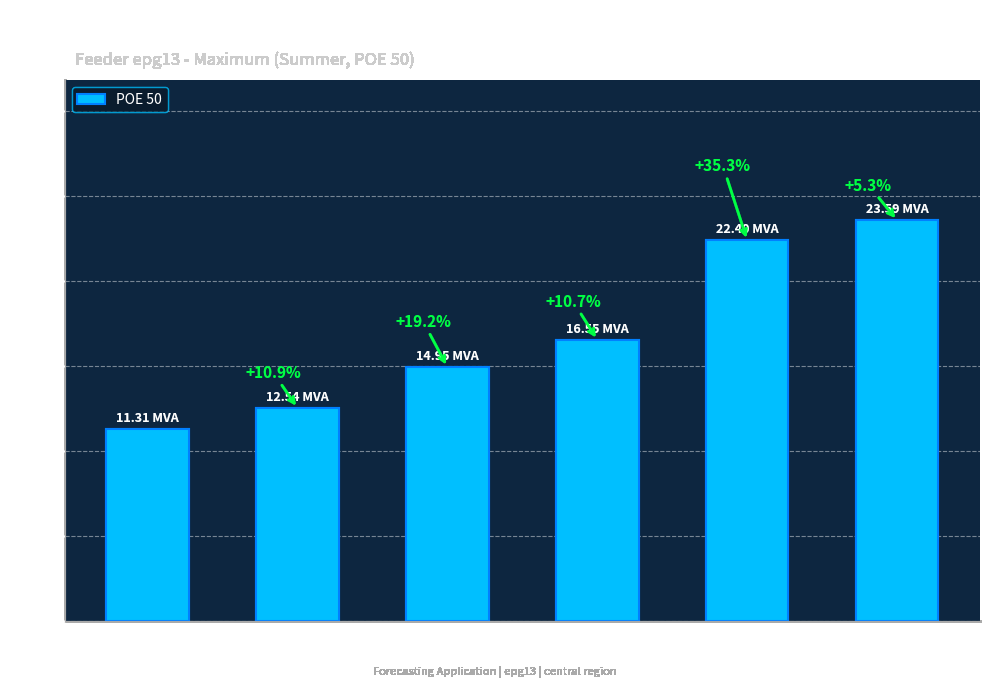

The chart shows a value of 15.0 at 2024. True or false?

True